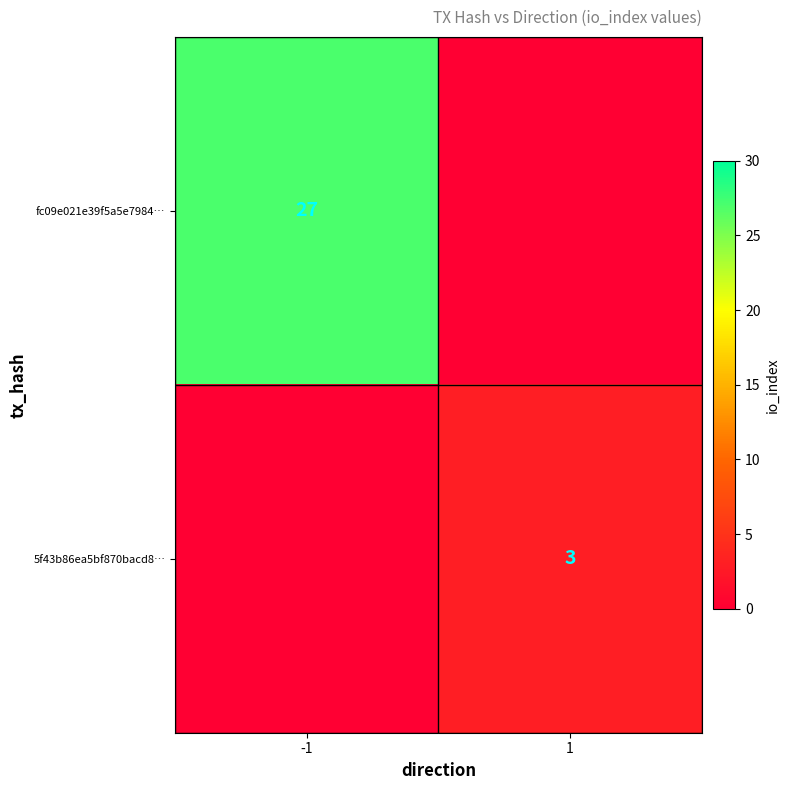

True or false: fc09e021e39f5a5e7984… has a value of 27 at -1.

True